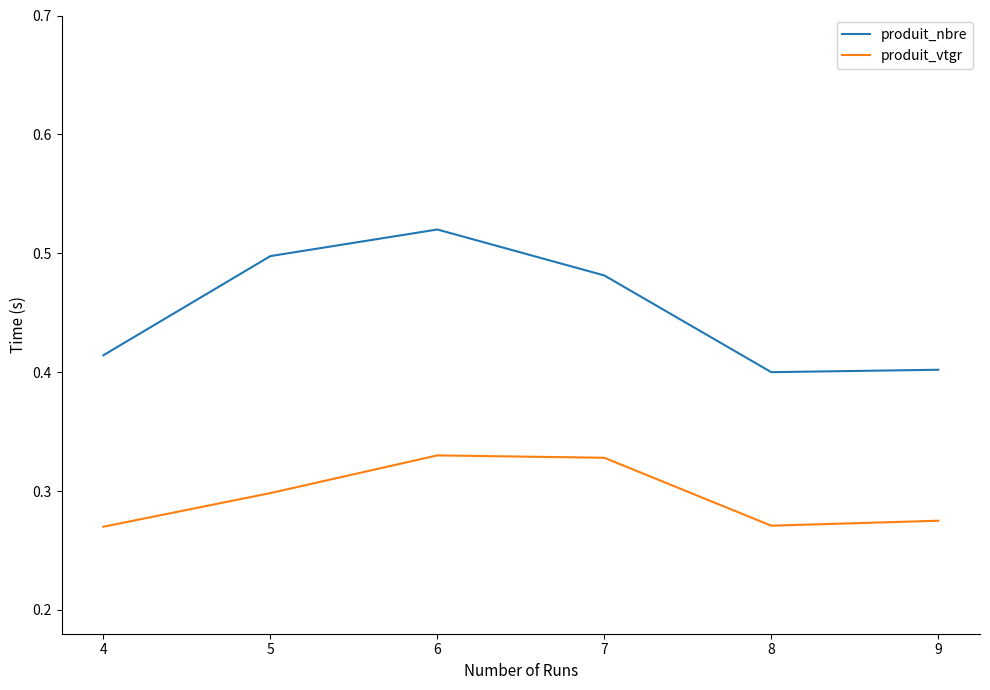

What is the difference between the second highest and minimum values in the produit_nbre series?

0.1